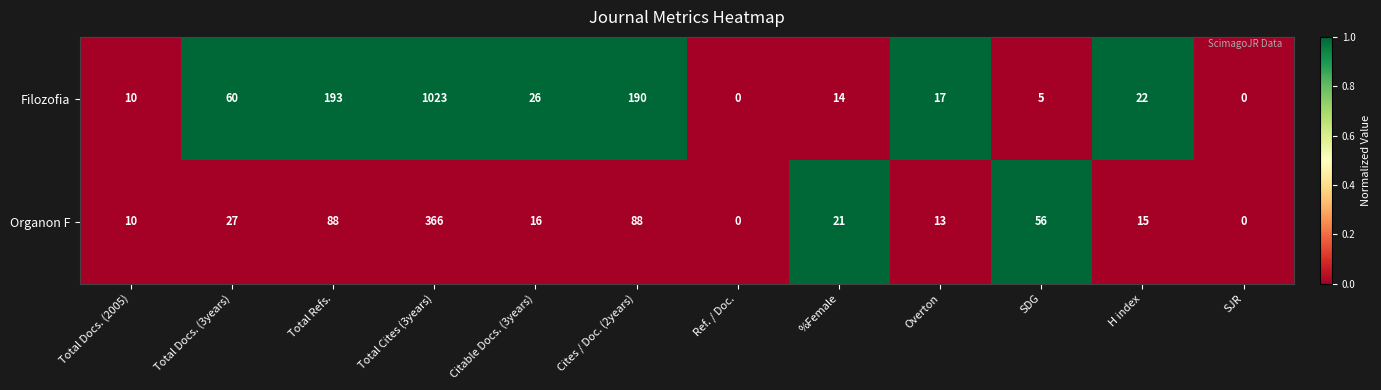

Rank the series by their maximum value, from lowest to highest.

Organon F, Filozofia